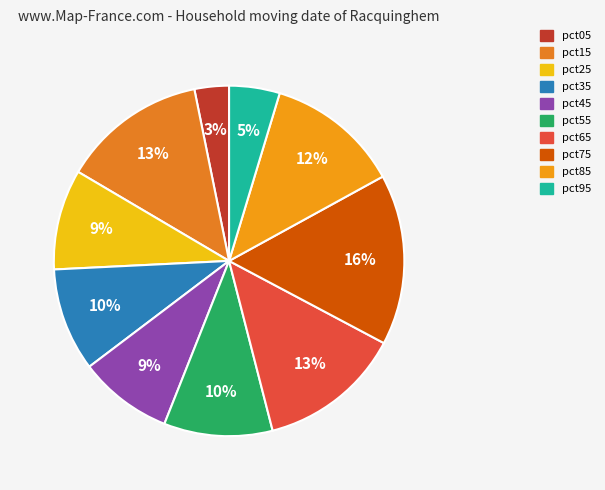

How many segments does this pie chart have?

10